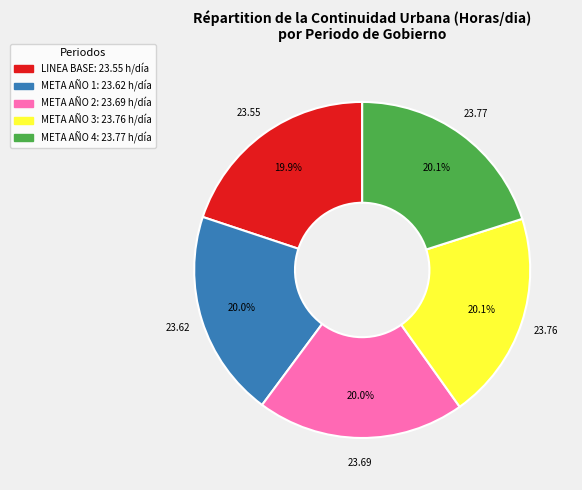

How many segments does this pie chart have?

5